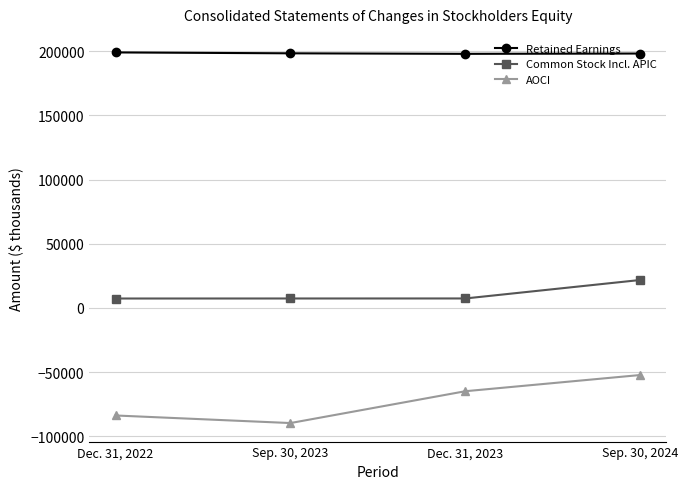

What is the minimum value for Common Stock Incl. APIC?

7362